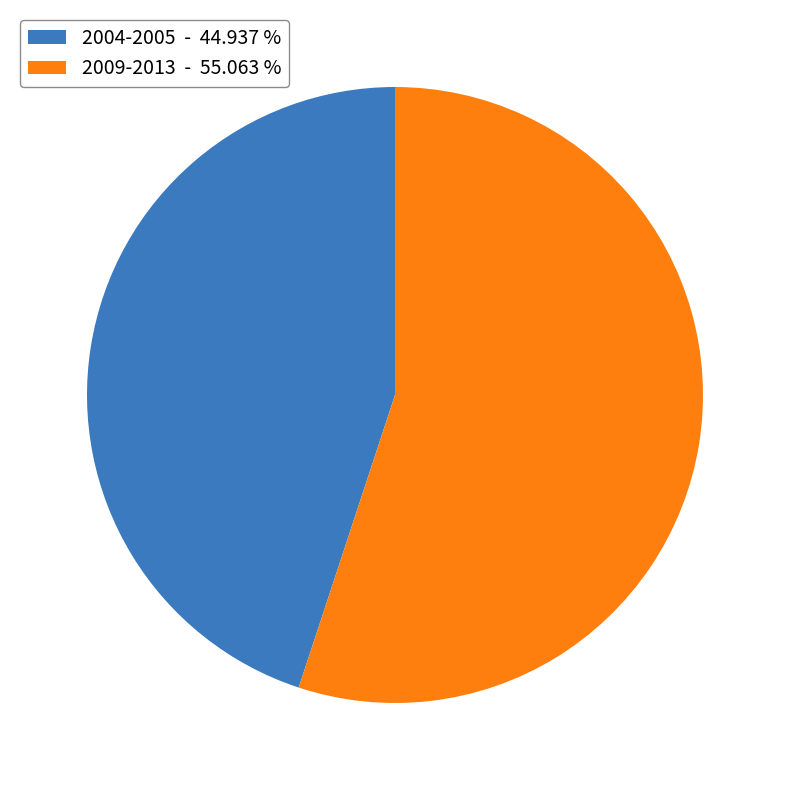

Is there a majority slice in this chart?

Yes